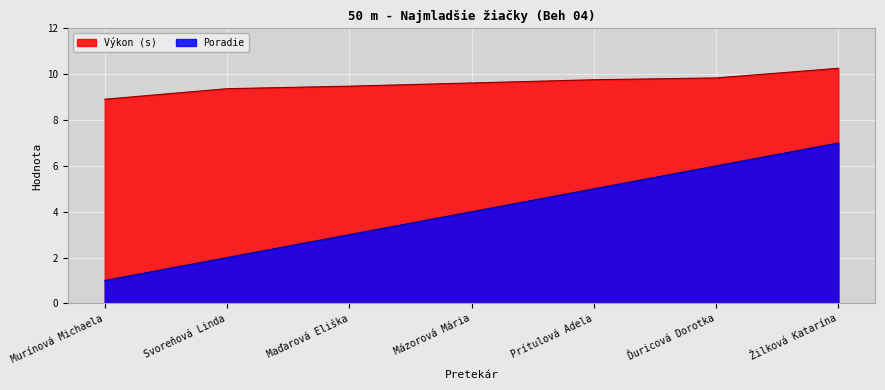

At how many categories does at least one series exceed 1?

7